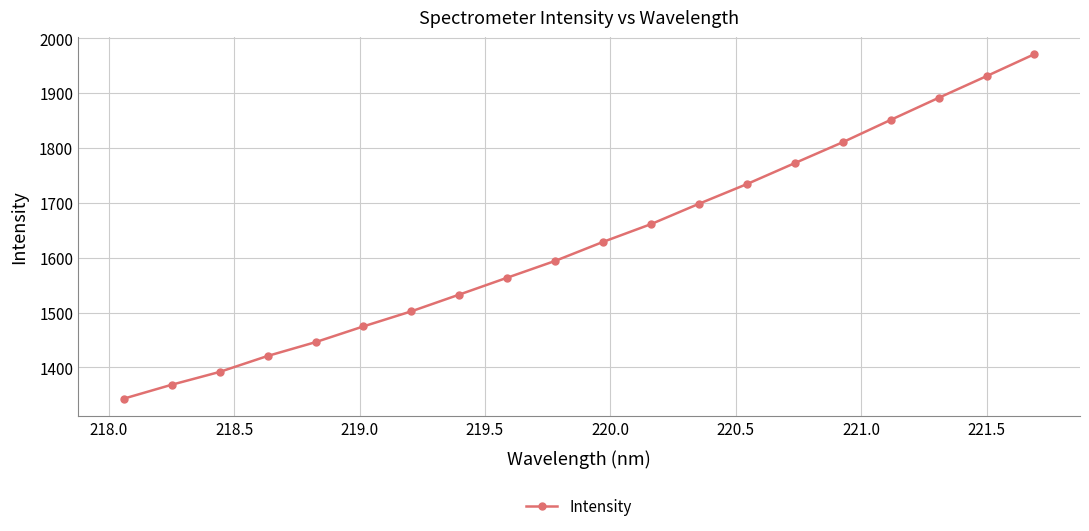

Reading left to right, what are all the values shown in this chart?

1343.0	1368.4	1391.7	1420.8	1446.0	1474.8	1502.2	1532.8	1563.5	1594.1	1628.8	1661.2	1698.2	1734.1	1772.4	1810.4	1851.0	1891.2	1930.7	1970.8